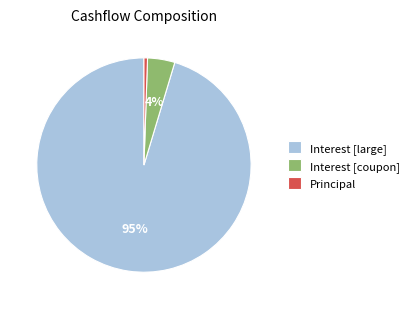

What is the smallest slice in the pie chart?

Principal